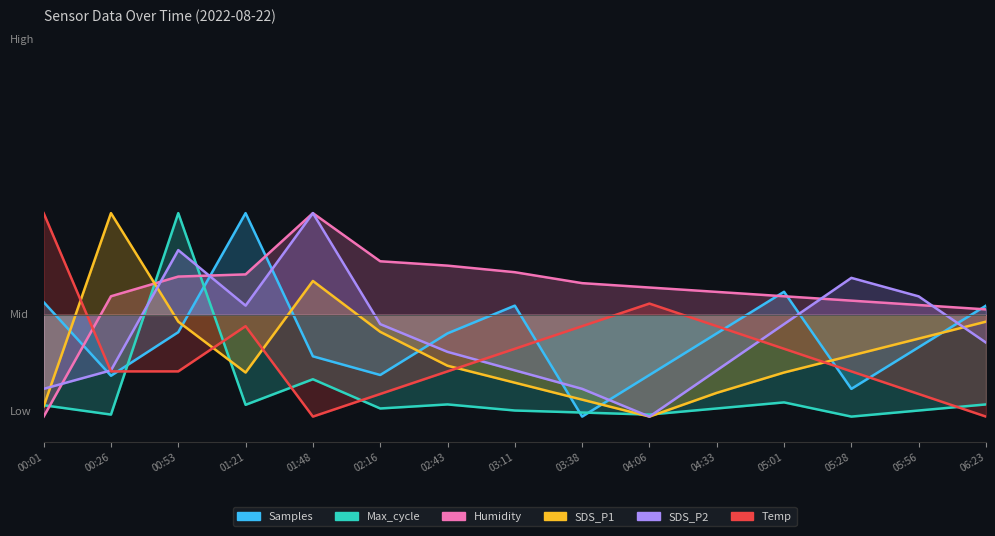

What is the value of the Humidity point at the 10th from the left?

21.5